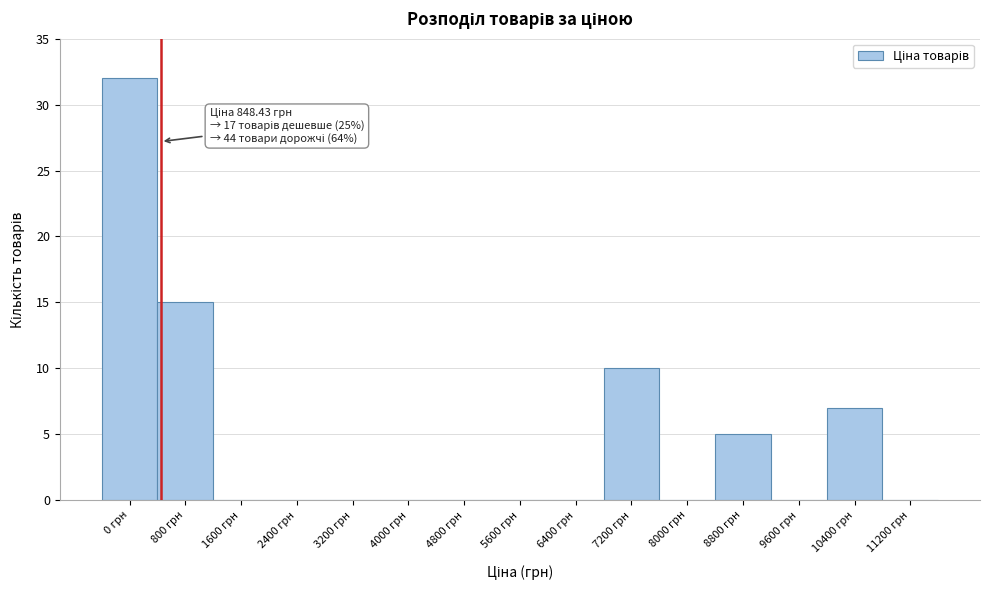

Reading left to right, what are all the values shown in this chart?

0 грн=32	800 грн=15	1600 грн=0	2400 грн=0	3200 грн=0	4000 грн=0	4800 грн=0	5600 грн=0	6400 грн=0	7200 грн=10	8000 грн=0	8800 грн=5	9600 грн=0	10400 грн=7	11200 грн=0